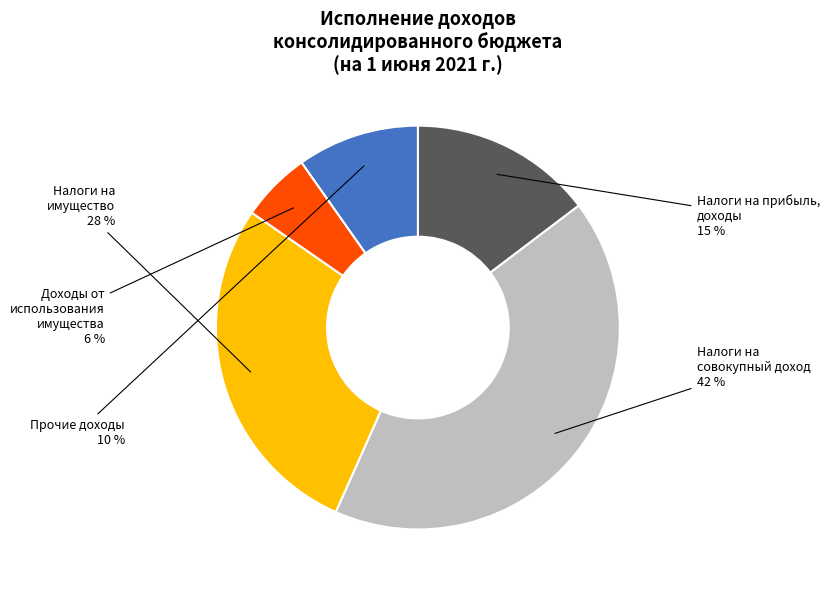

Does Прочие доходы account for over 50% of the chart?

No